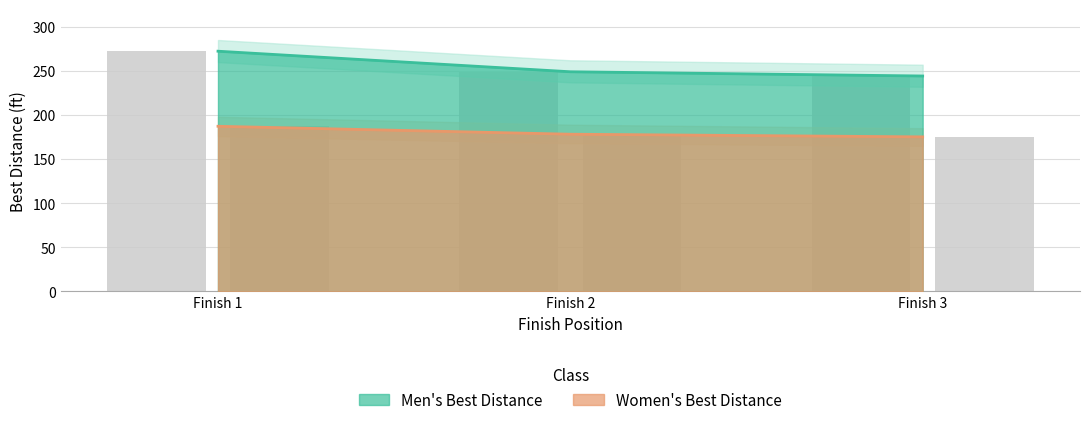

Is it true that Men's Best Distance equals 272.3 at Finish 1?

True